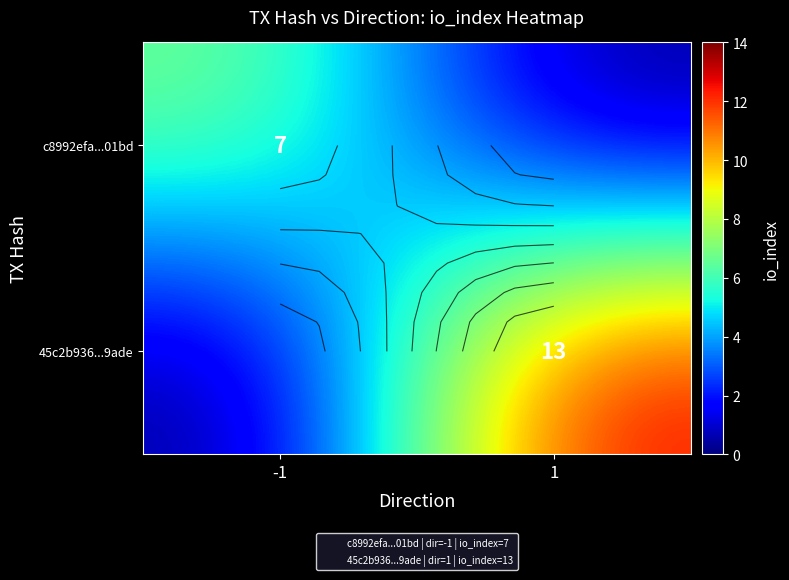

Count the number of categories in the chart.

2